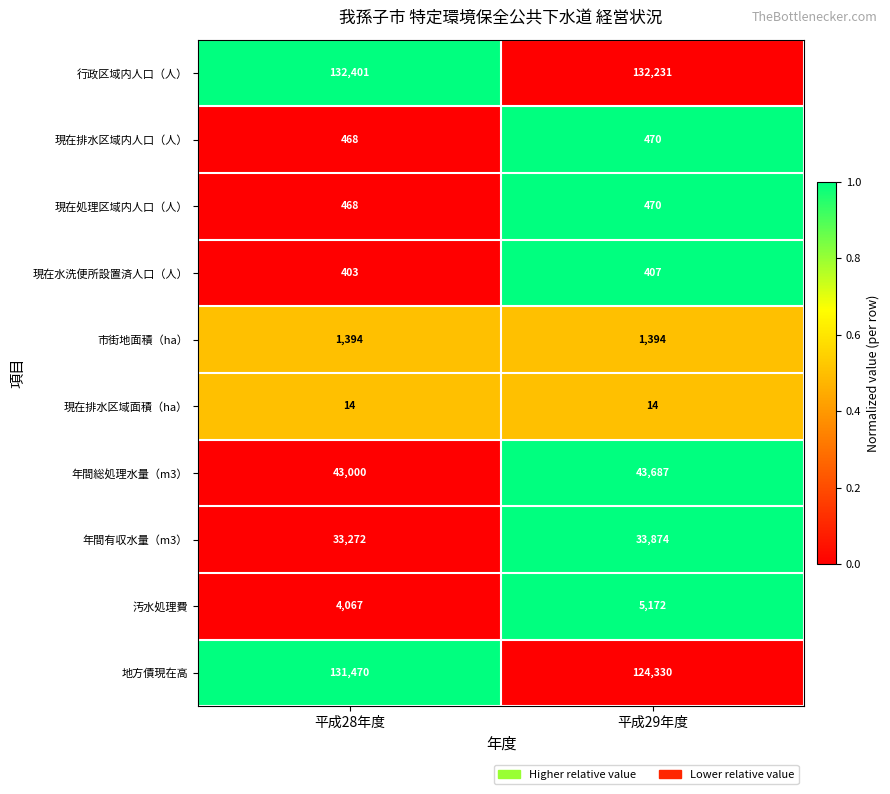

True or false: 現在水洗便所設置済人口（人） has a value of 403 at 平成28年度.

True